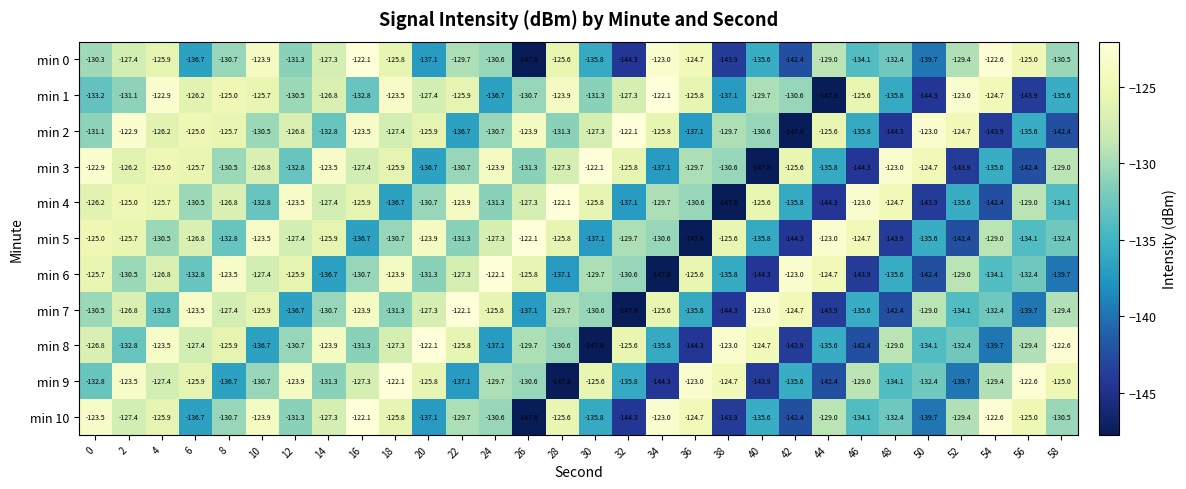

The min 7 series shows -244.2 at 26. True or false?

False